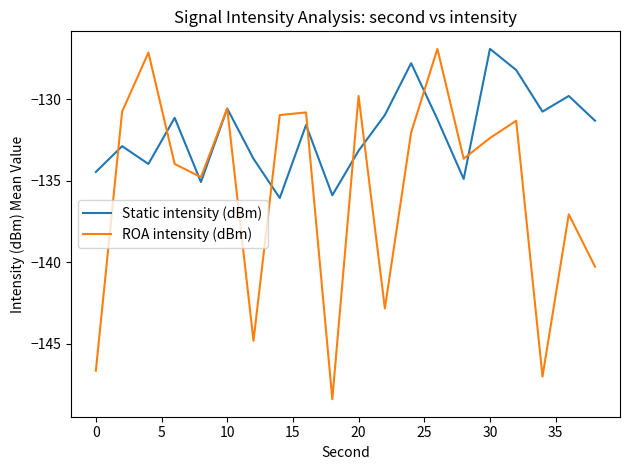

Which series has the largest total across all categories?

Static intensity (dBm)